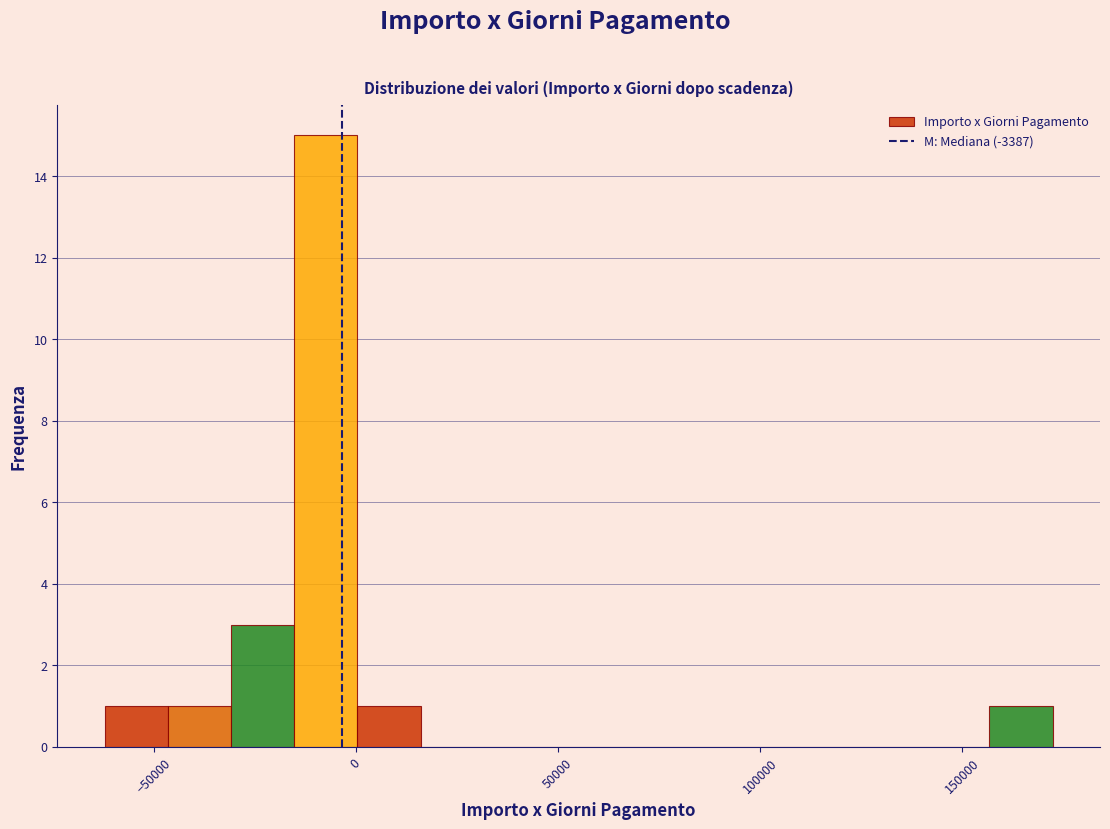

Read against the x-axis, roughly where is the centre of the tallest bar?

-5000